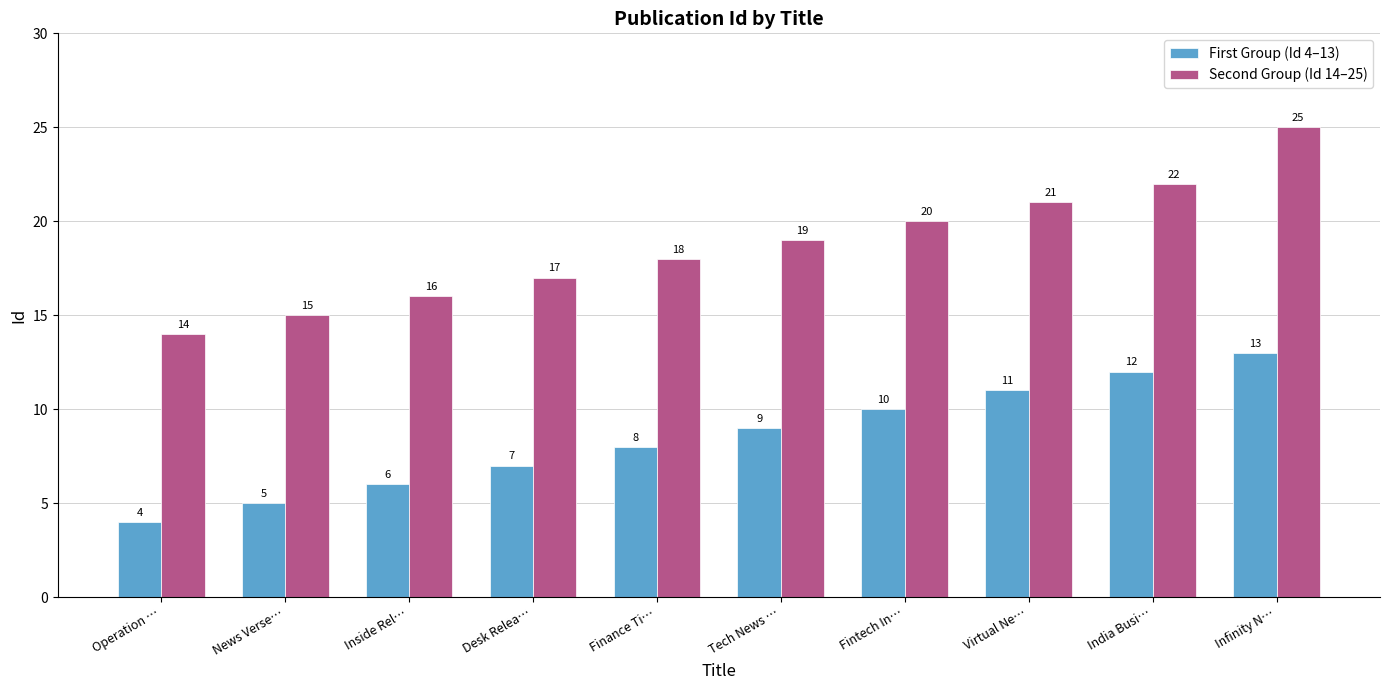

What is the difference between the second highest and minimum values in the First Group (Id 4–13) series?

8